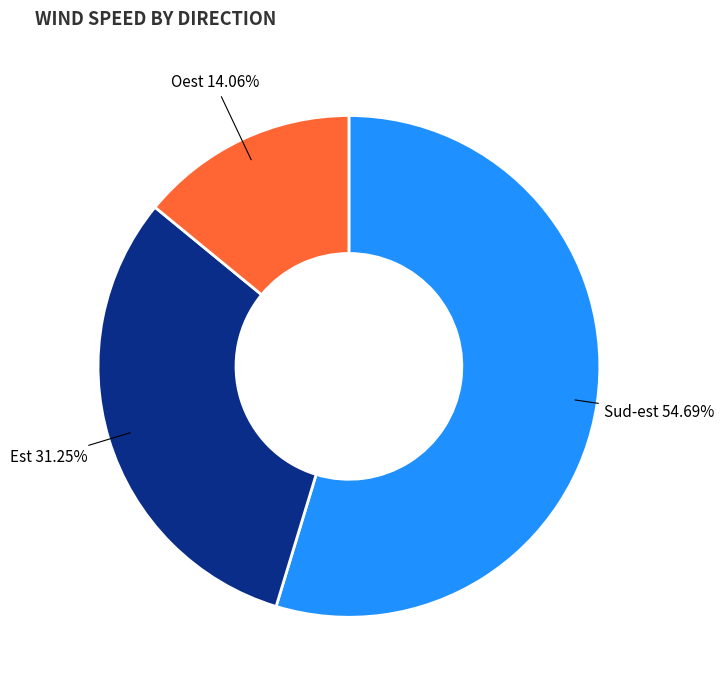

Does Est represent more than half of the total?

No